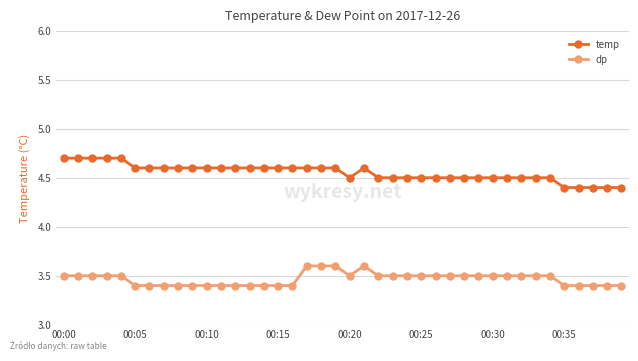

What is the value of the dp point at the 31st from the left?

3.5